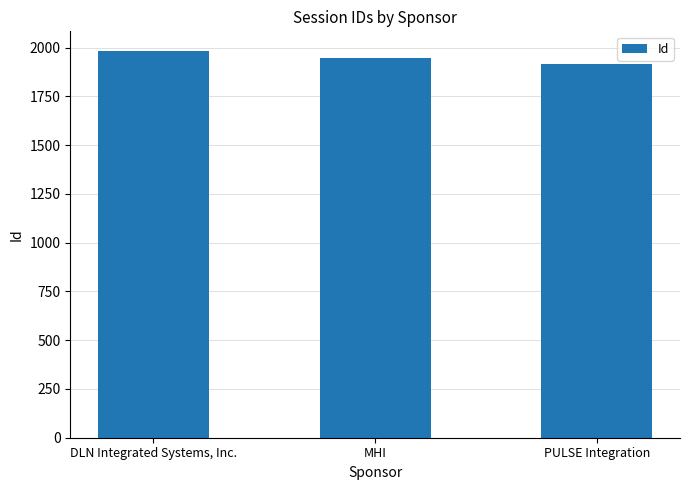

Is it true that the value at DLN Integrated Systems, Inc. is 578?

False